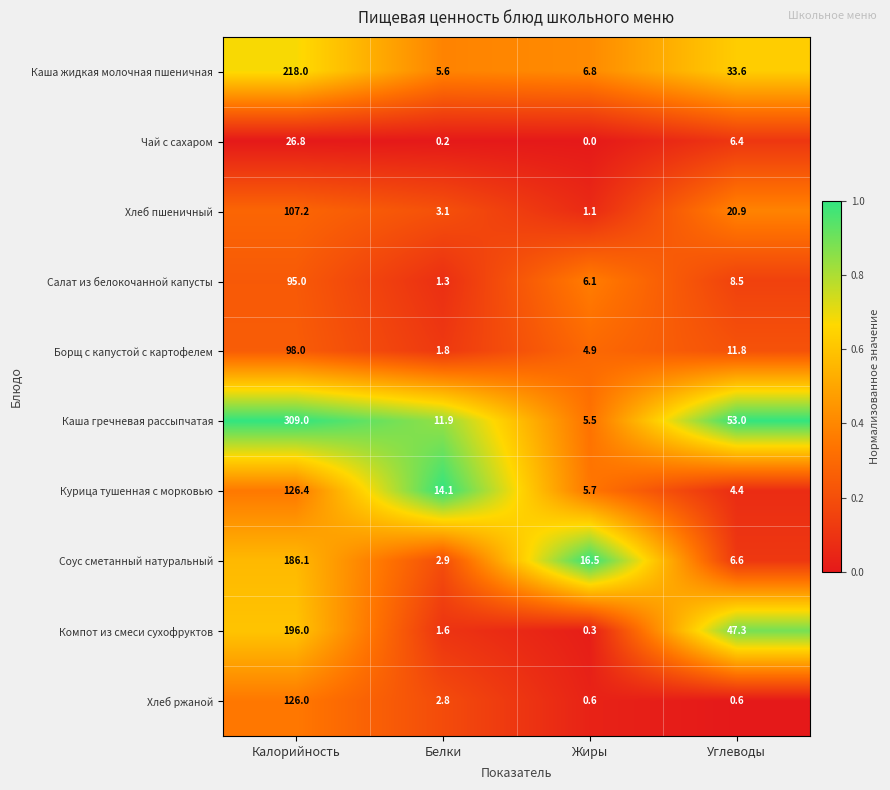

The value of Соус сметанный натуральный at Углеводы is 3.3. True or false?

False